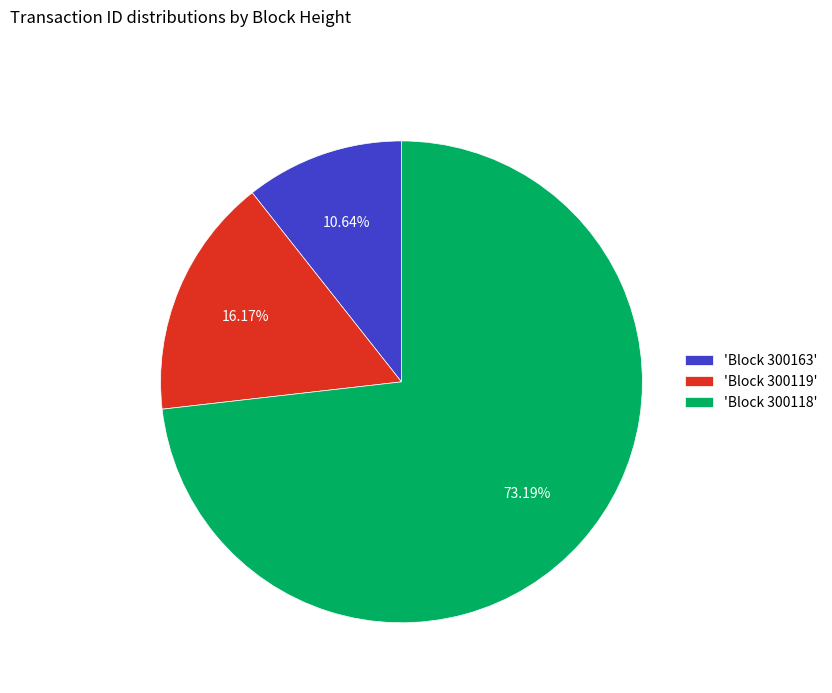

To the nearest percent, what is the difference between the largest and smallest slice percentages?

63%